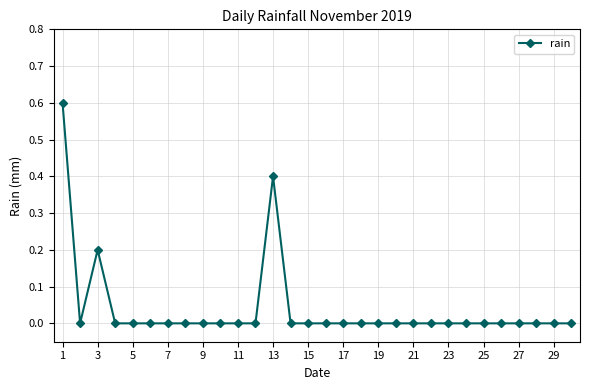

What is the difference between the maximum and minimum values?

0.6